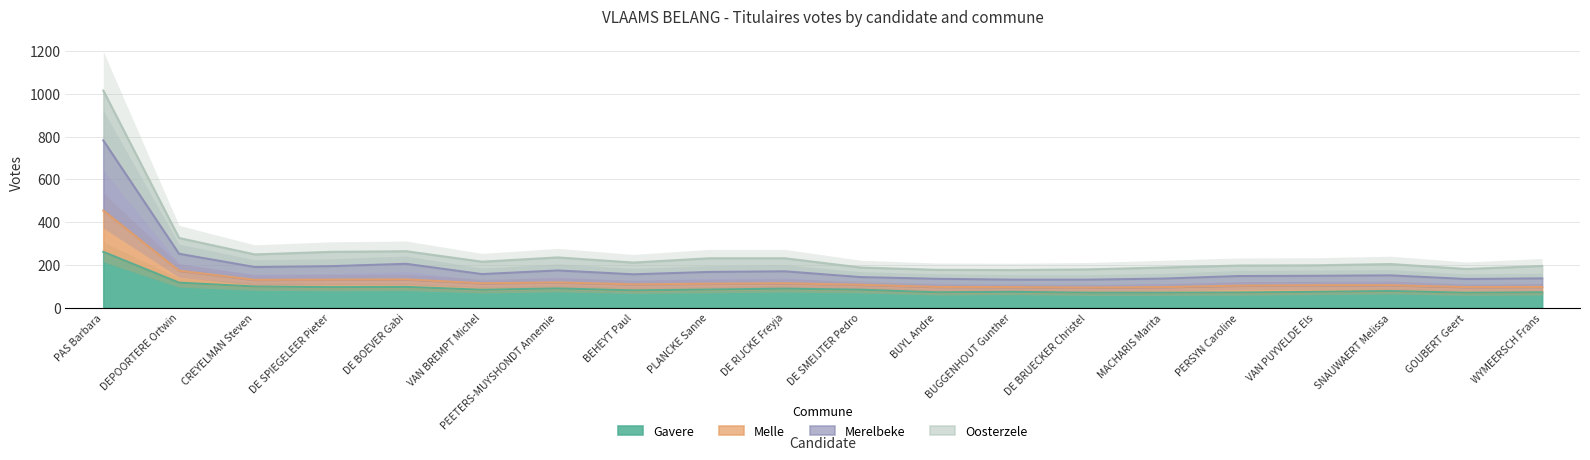

True or false: Melle has more than 2 points higher than both neighbors.

True